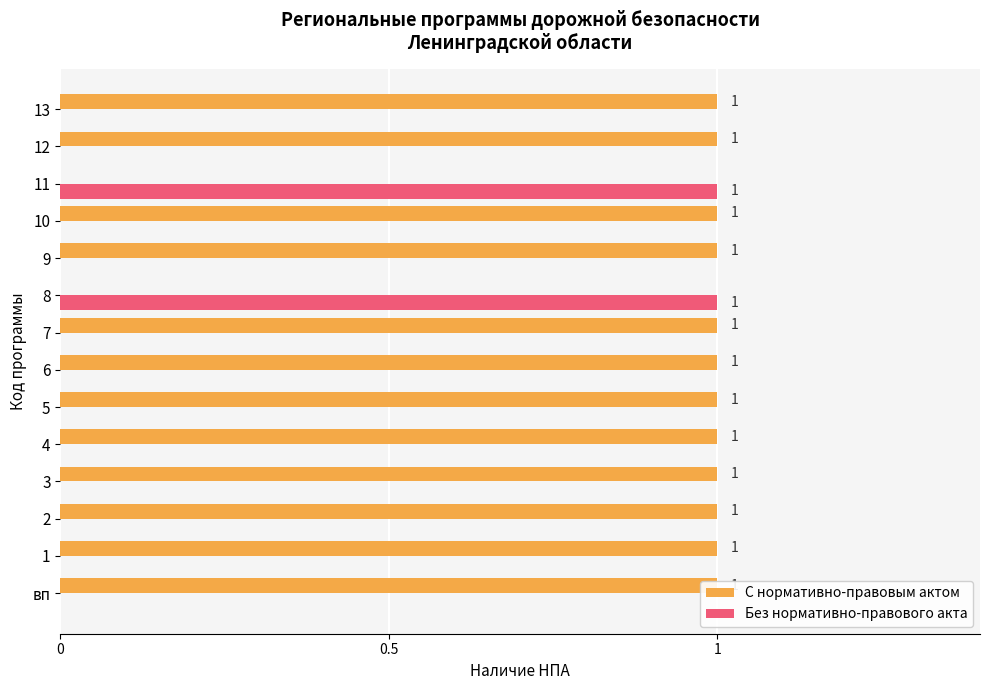

The Без нормативно-правового акта series shows 0 at 7. True or false?

True